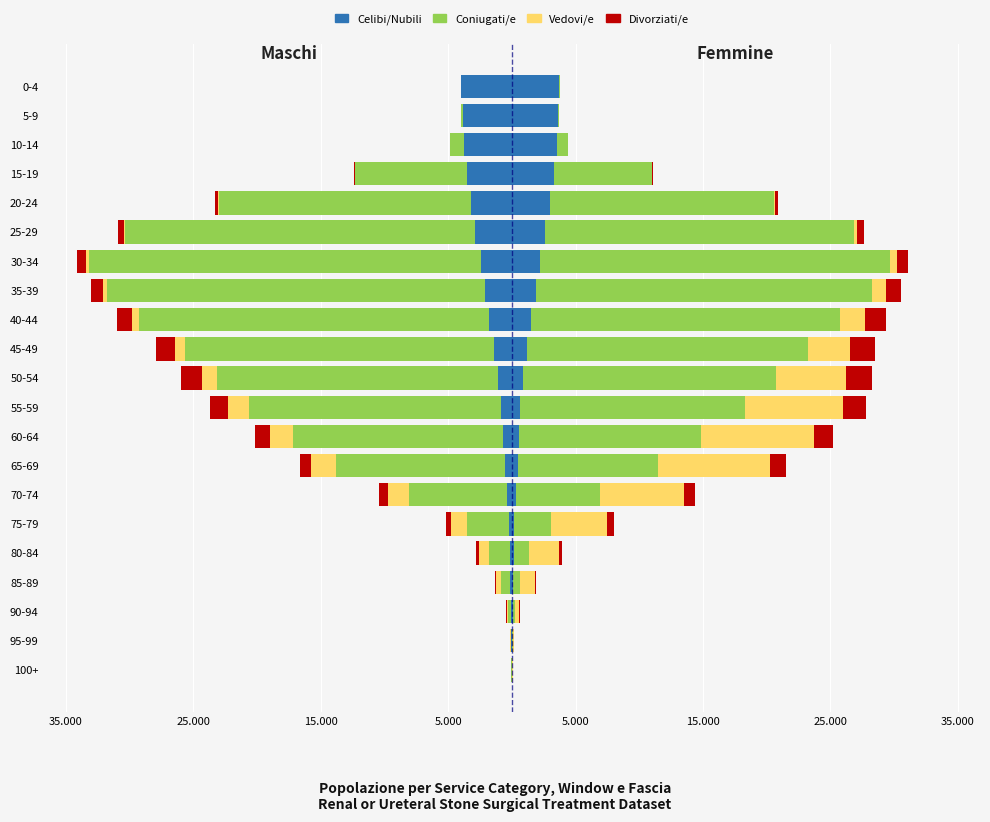

What are all the series names shown in the legend?

Celibi/Nubili, Coniugati/e, Vedovi/e, Divorziati/e